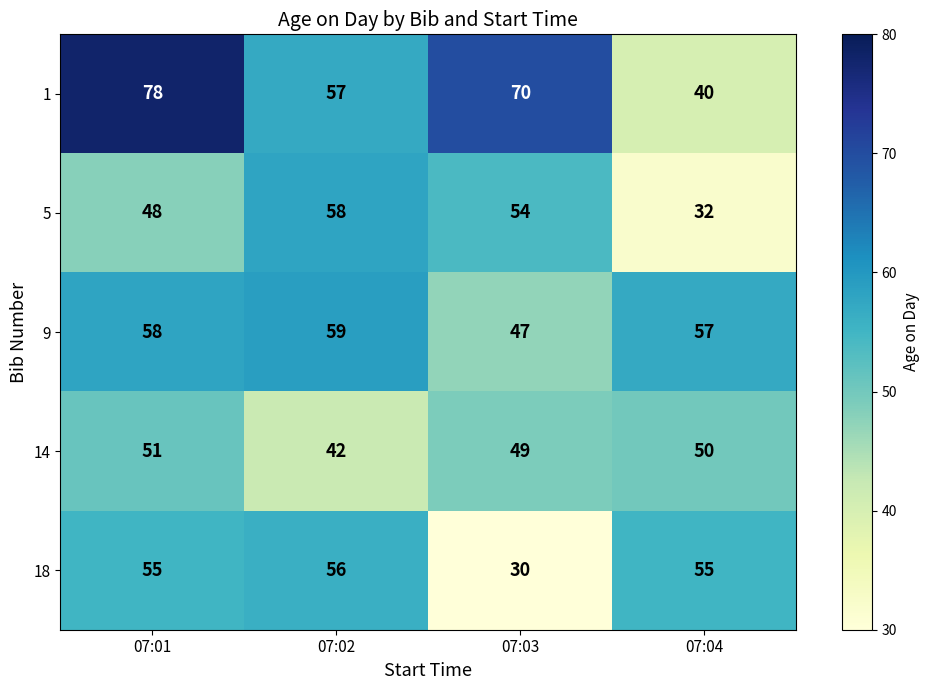

Reading right to left, list all the values displayed in this chart.

1: 07:04=40	07:03=70	07:02=57	07:01=78
5: 07:04=32	07:03=54	07:02=58	07:01=48
9: 07:04=57	07:03=47	07:02=59	07:01=58
14: 07:04=50	07:03=49	07:02=42	07:01=51
18: 07:04=55	07:03=30	07:02=56	07:01=55